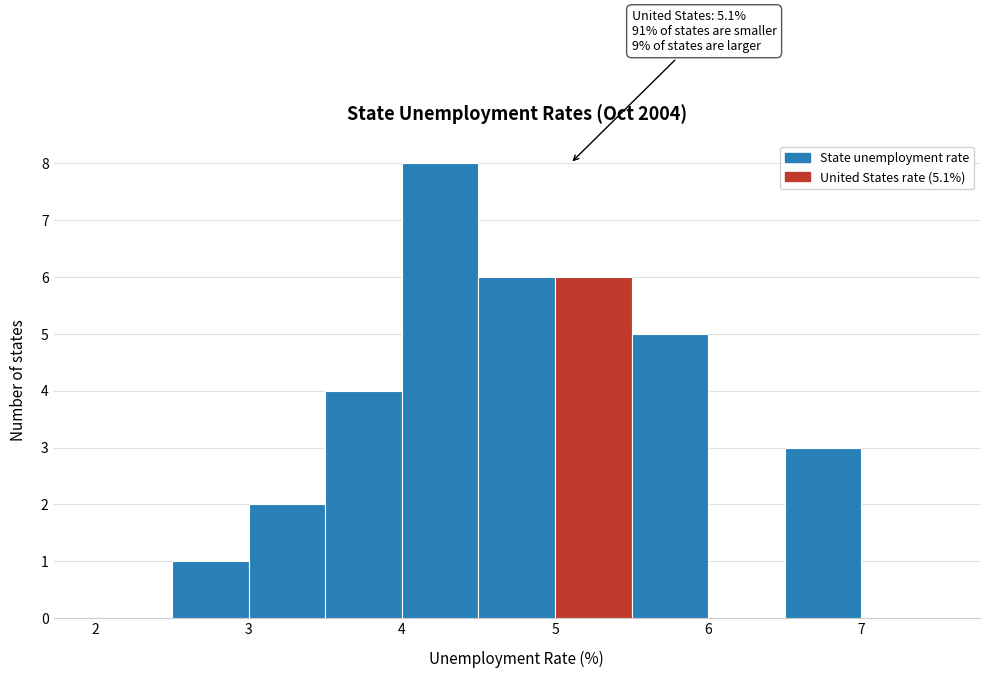

Over which range of the x-axis is the bar tallest?

4.0 to 4.5